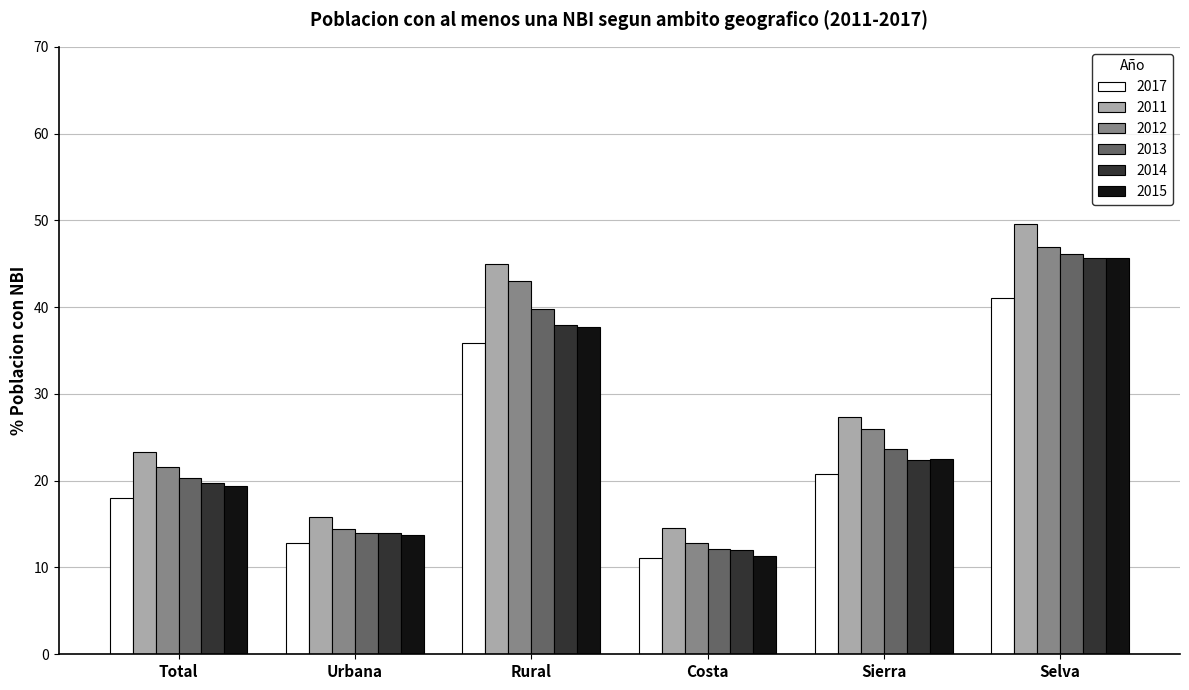

Reading left to right, transcribe all the data shown in this chart.

2017: Total=18.0	Urbana=12.8	Rural=35.9	Costa=11.1	Sierra=20.8	Selva=41.1
2011: Total=23.3	Urbana=15.8	Rural=44.9	Costa=14.5	Sierra=27.4	Selva=49.6
2012: Total=21.6	Urbana=14.4	Rural=43.0	Costa=12.9	Sierra=26.0	Selva=46.9
2013: Total=20.3	Urbana=14.0	Rural=39.7	Costa=12.2	Sierra=23.7	Selva=46.1
2014: Total=19.7	Urbana=13.9	Rural=37.9	Costa=12.0	Sierra=22.4	Selva=45.7
2015: Total=19.4	Urbana=13.7	Rural=37.7	Costa=11.3	Sierra=22.6	Selva=45.6